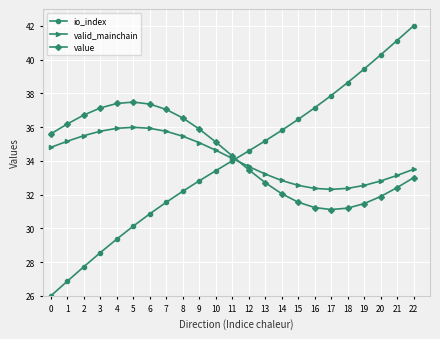

At which category is the sum across all series the highest?

22